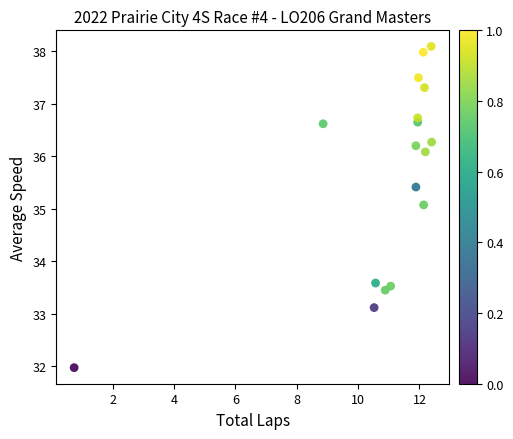

What Y value in the scatter plot is closest to 35?

35.1